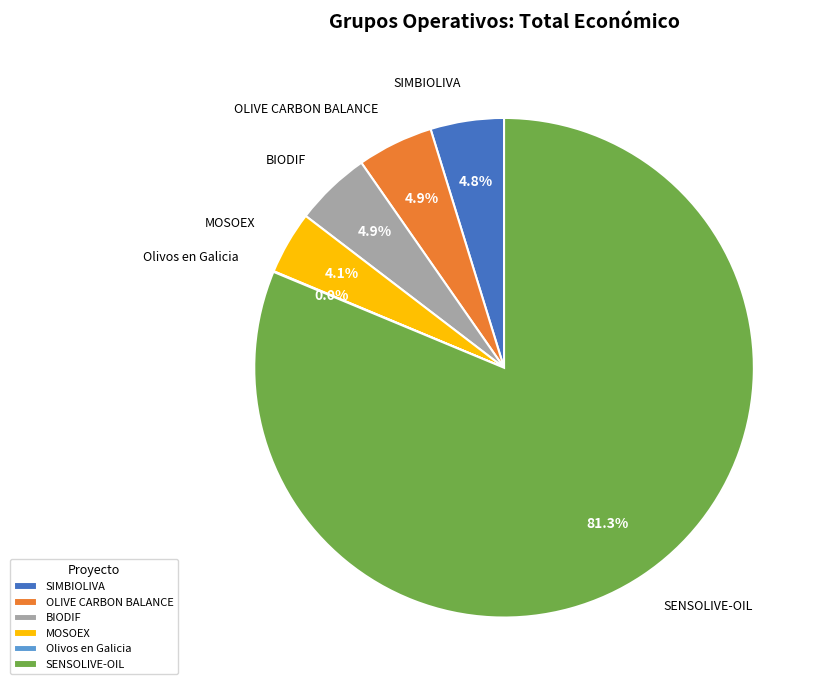

Which has a higher value, BIODIF or SENSOLIVE-OIL?

SENSOLIVE-OIL